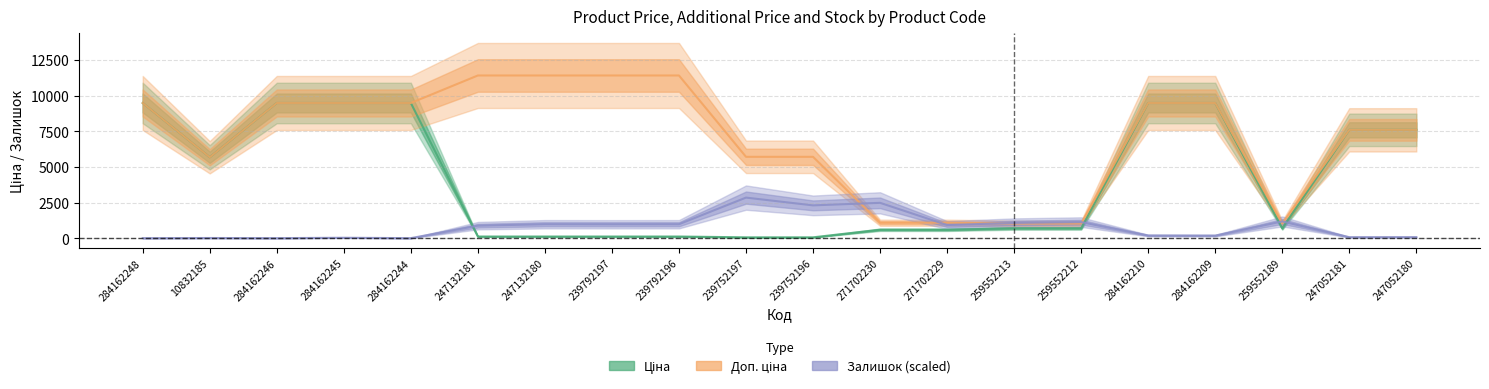

Reading left to right, list all the values displayed in this chart.

Ціна: 284162248=9480.1	10832185=5673.8	284162246=9480.1	284162245=9480.1	284162244=9480.1	247132181=114.1	247132180=114.1	239792197=114.1	239792196=114.1	239752197=57.0	239752196=57.0	271702230=589.9	271702229=589.9	259552213=693.7	259552212=693.7	284162210=9480.1	284162209=9480.1	259552189=693.7	247052181=7596.5	247052180=7596.5
Доп. ціна: 284162248=9480.1	10832185=5673.8	284162246=9480.1	284162245=9480.1	284162244=9480.1	247132181=11410.0	247132180=11410.0	239792197=11410.0	239792196=11410.0	239752197=5705.0	239752196=5705.0	271702230=1081.7	271702229=1081.7	259552213=1024.6	259552212=1024.6	284162210=9480.1	284162209=9480.1	259552189=1024.6	247052181=7596.5	247052180=7596.5
Залишок (scaled): 284162248=0.0	10832185=10.1	284162246=0.0	284162245=26.9	284162244=0.0	247132181=875.1	247132180=976.1	239792197=972.7	239792196=976.1	239752197=2844.0	239752196=2298.8	271702230=2477.2	271702229=918.8	259552213=1066.9	259552212=1124.1	284162210=185.1	284162209=178.4	259552189=1171.3	247052181=67.3	247052180=70.7